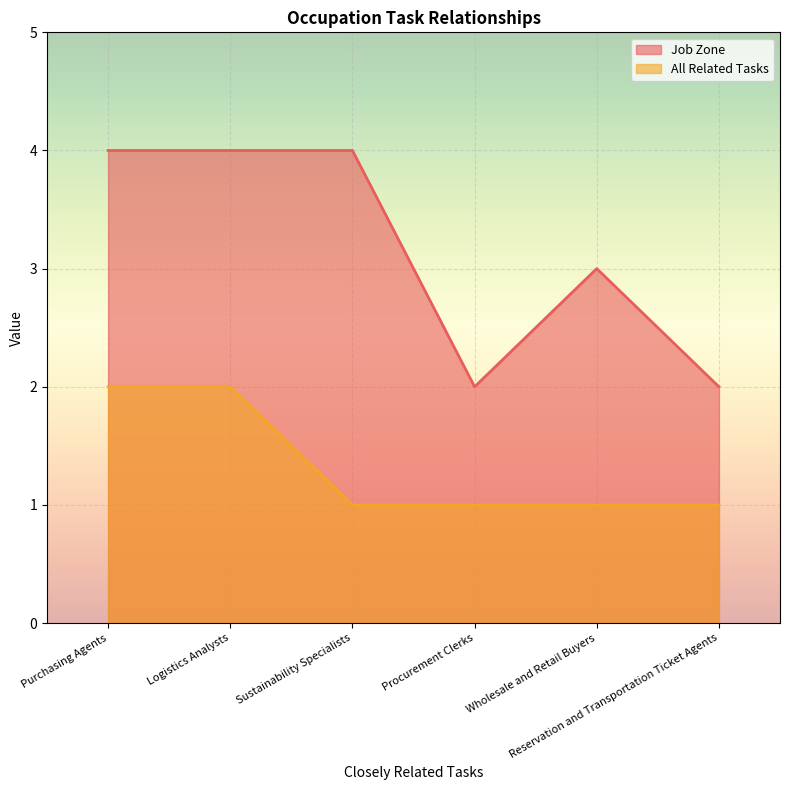

At how many categories does at least one series exceed 3?

3